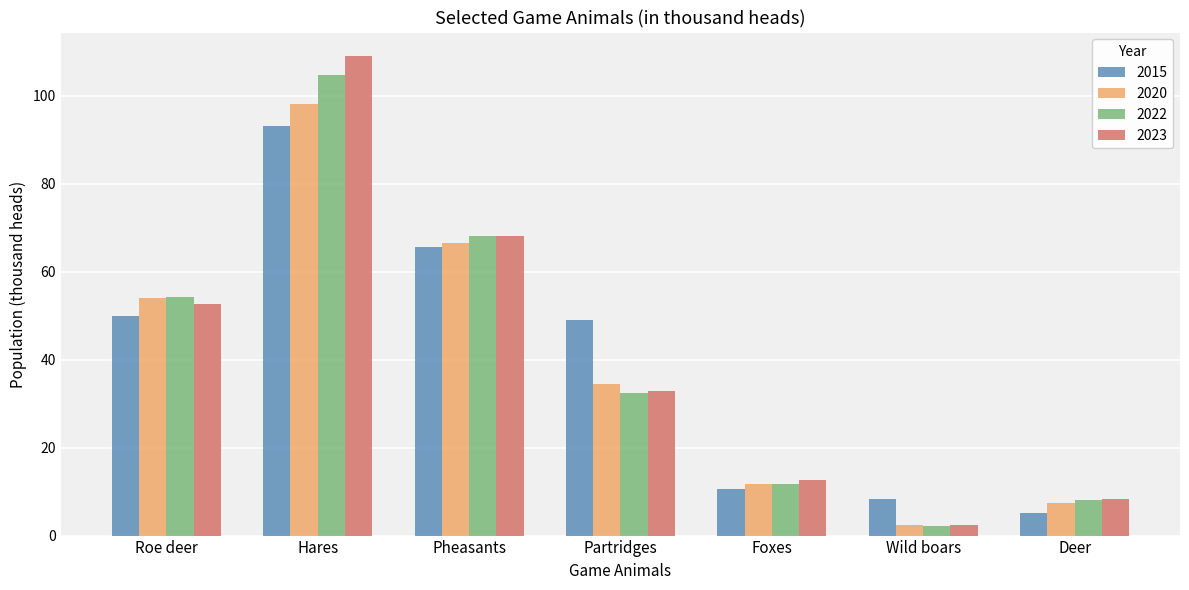

True or false: 2015 has a value of 34.3 at Hares.

False